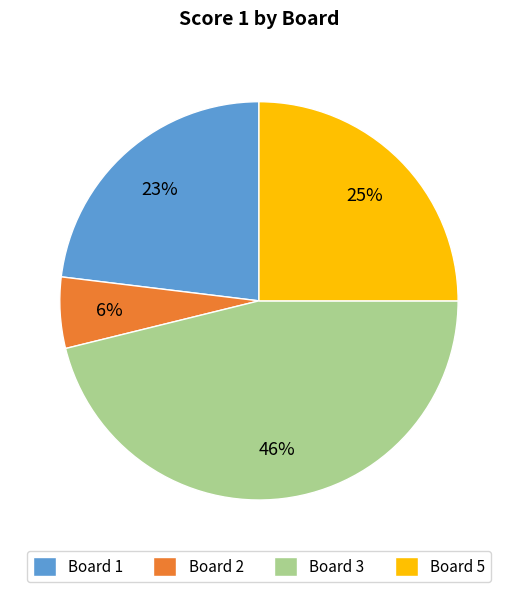

Is Board 2 the majority of the pie?

No